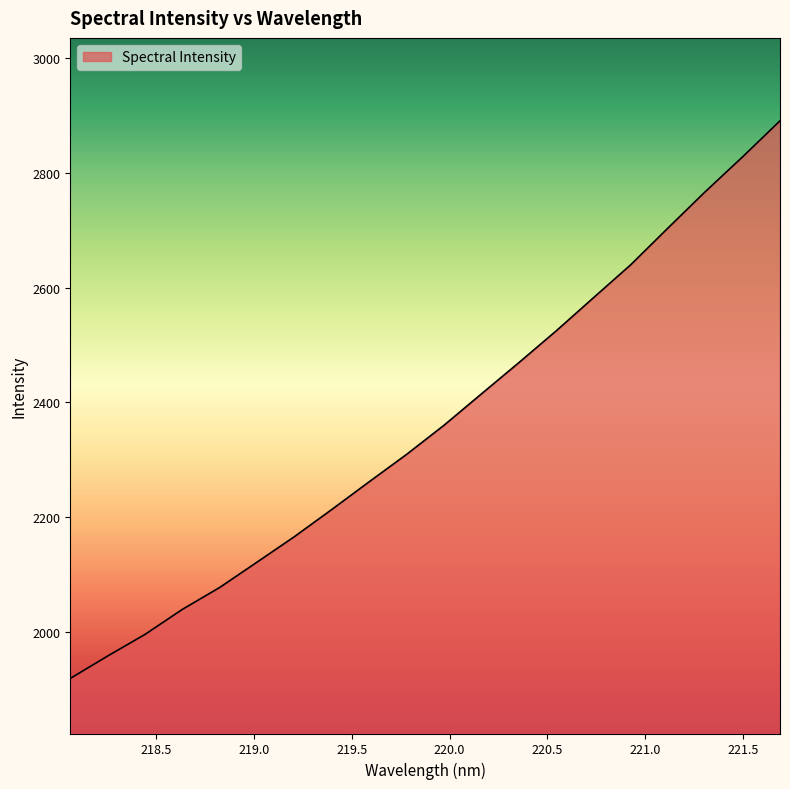

What is the minimum value shown in the chart?

1918.9